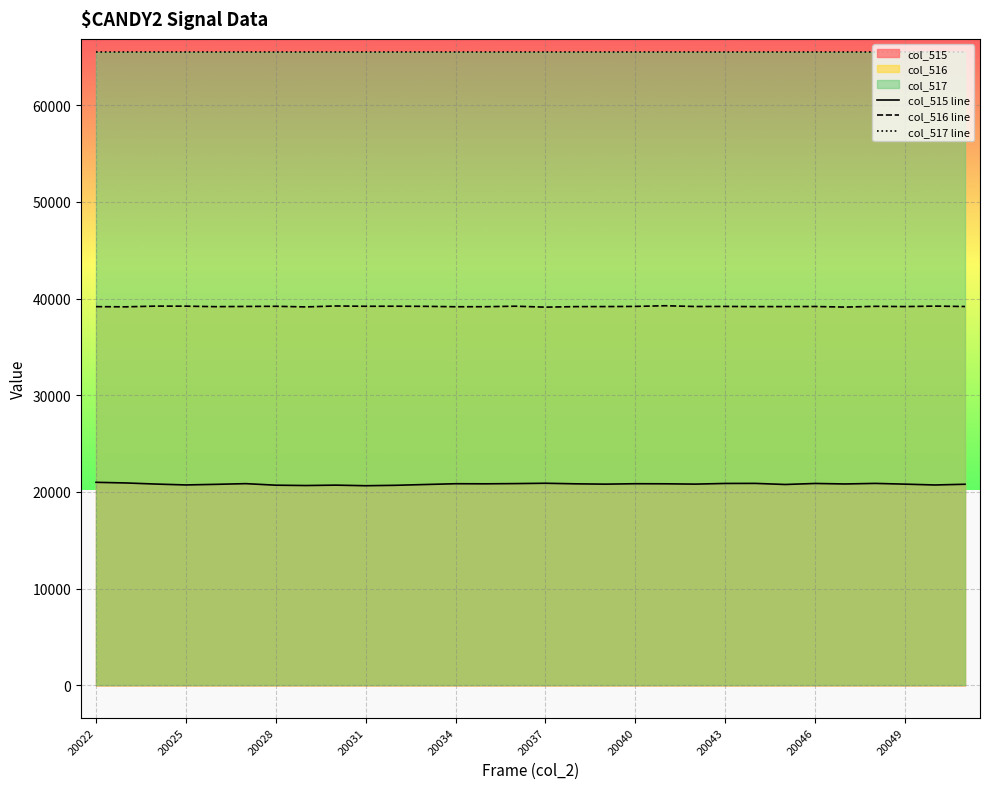

What are all the series names shown in the legend?

col_515 line, col_516 line, col_517 line